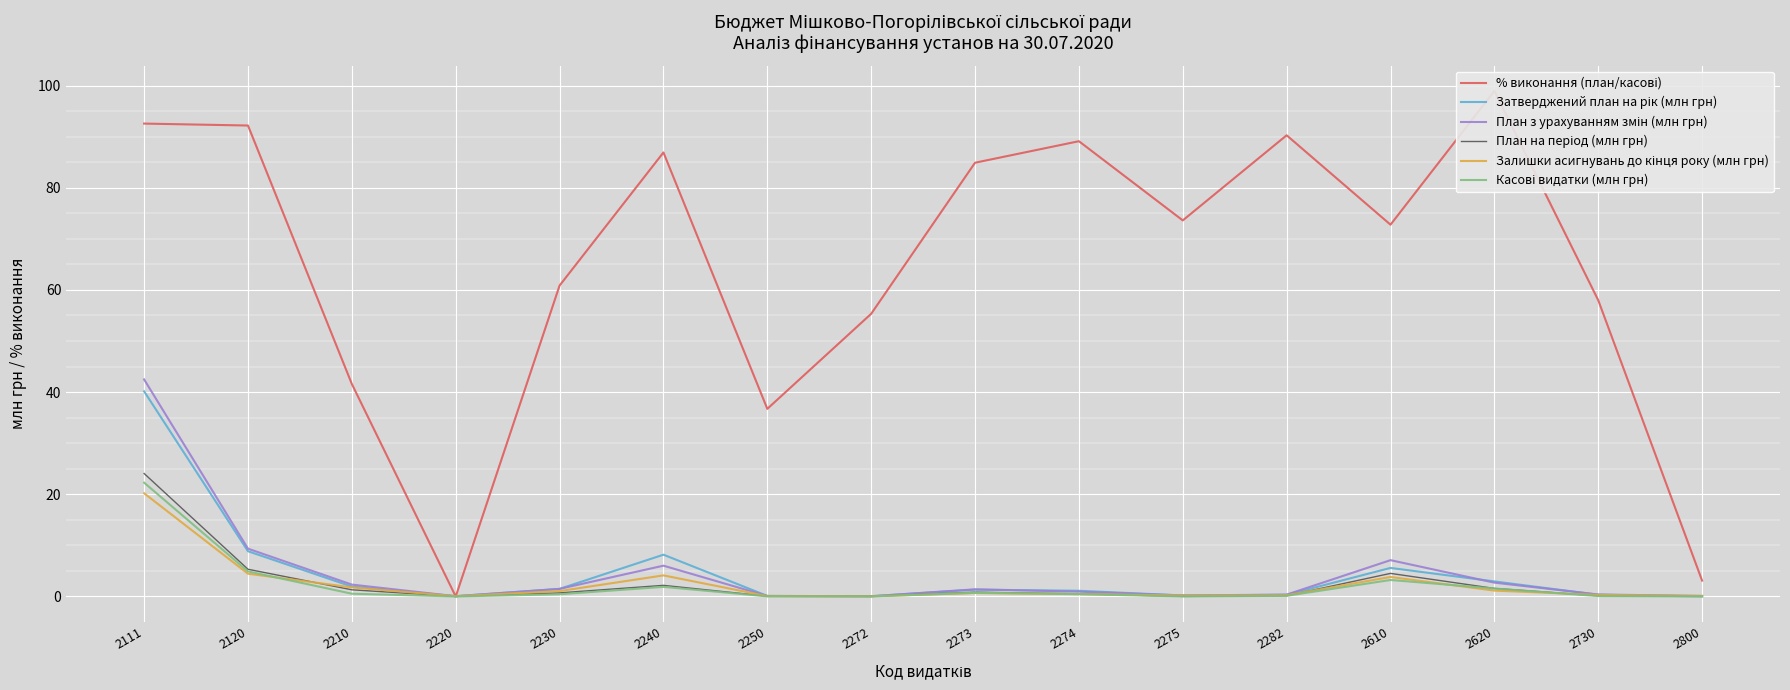

True or false: Залишки асигнувань до кінця року (млн грн) has more than 1 interior local peaks.

True